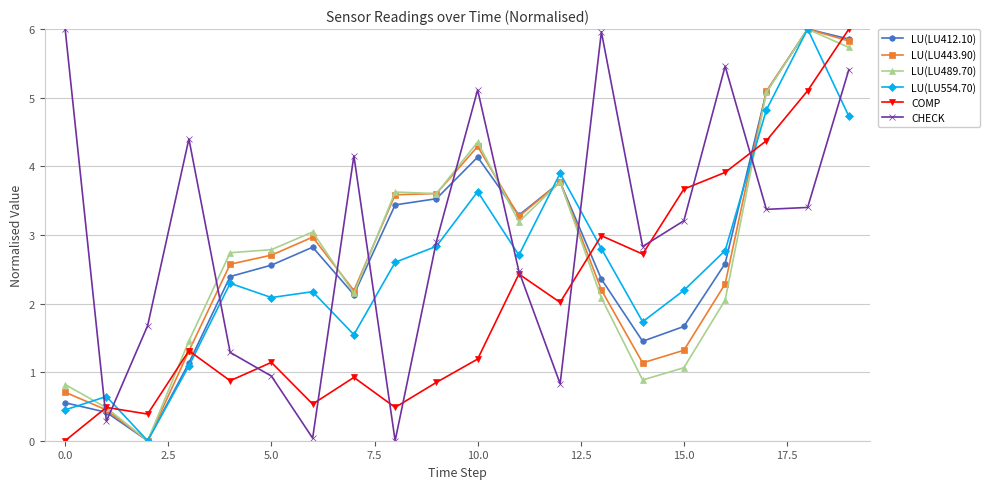

At how many categories does at least one series exceed 5?

7